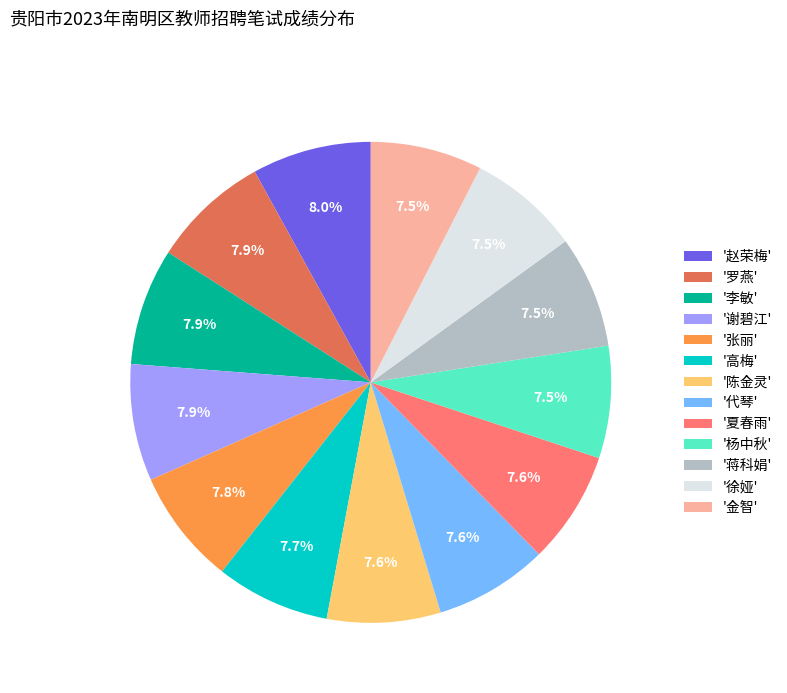

How many segments does this pie chart have?

13